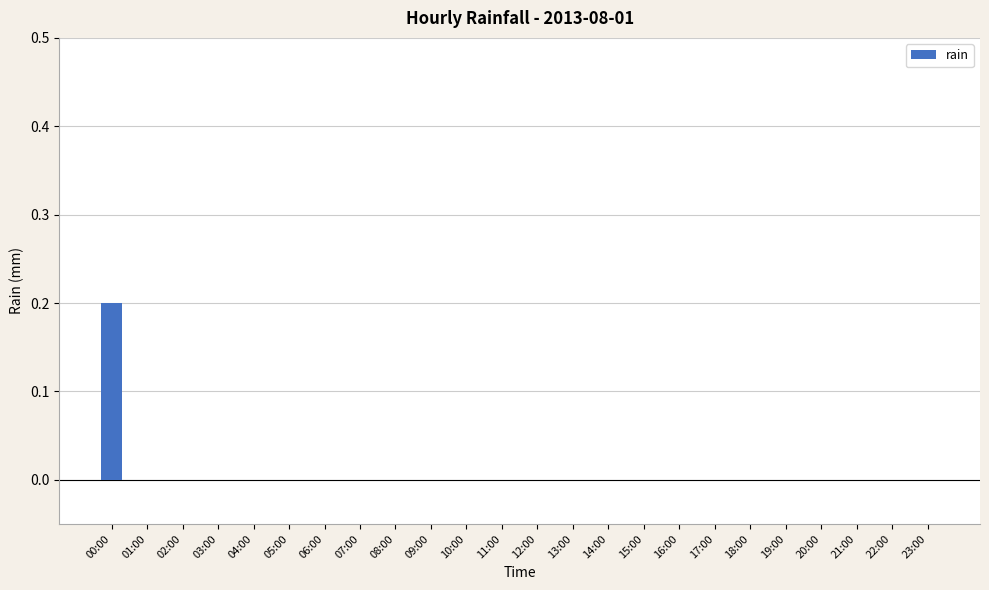

The chart shows a value of 0.1 at 05:00. True or false?

False